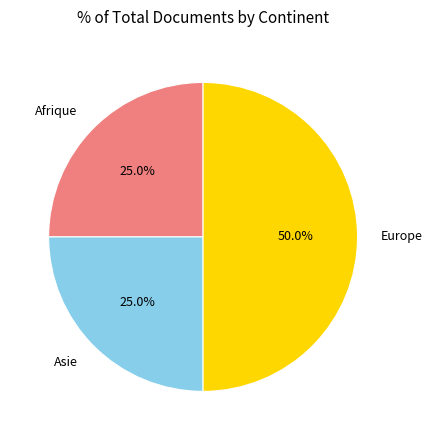

How many slices are in this pie chart?

3